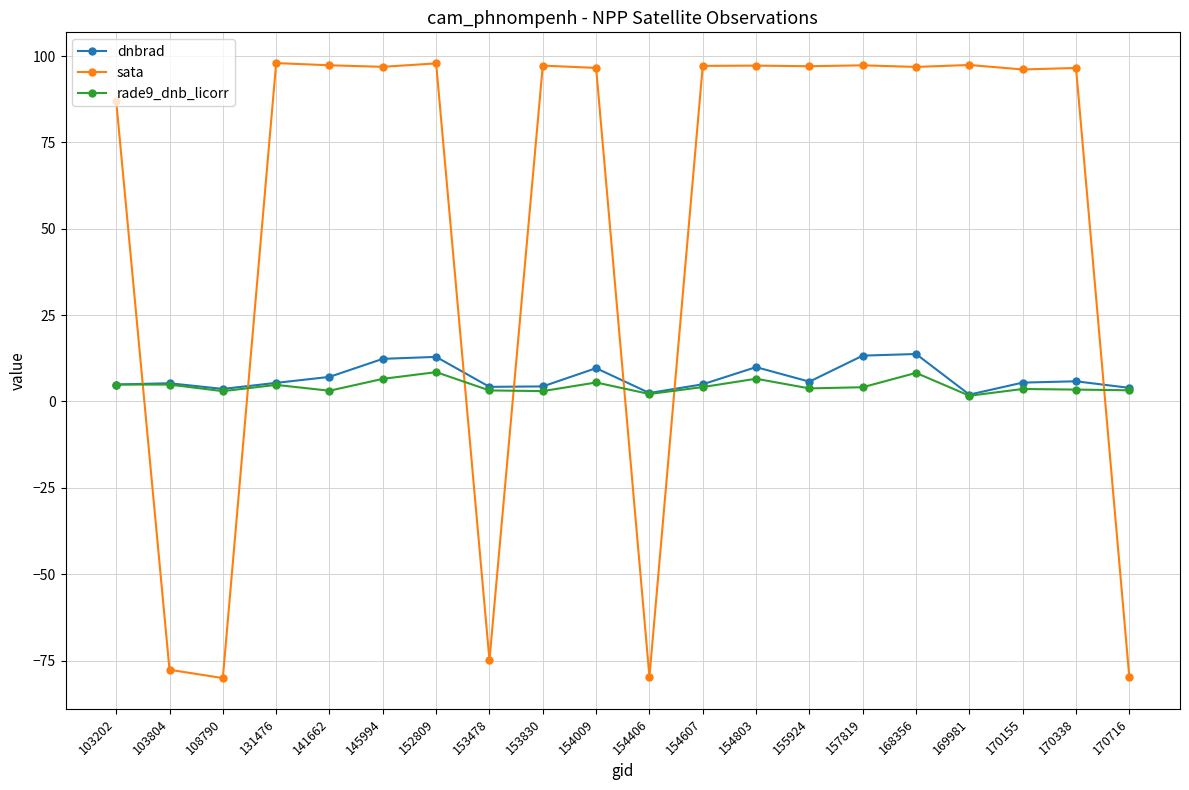

What is the greatest value displayed?

98.0